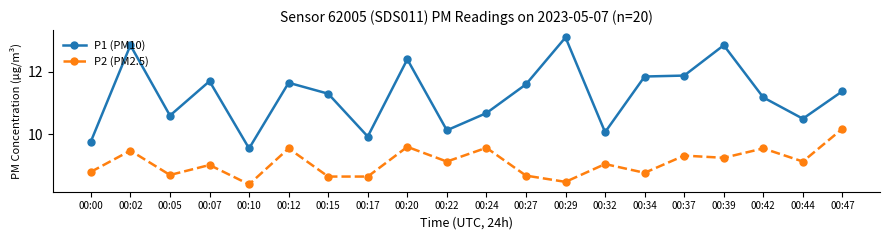

Is this an area chart (filled region under the line)?

No